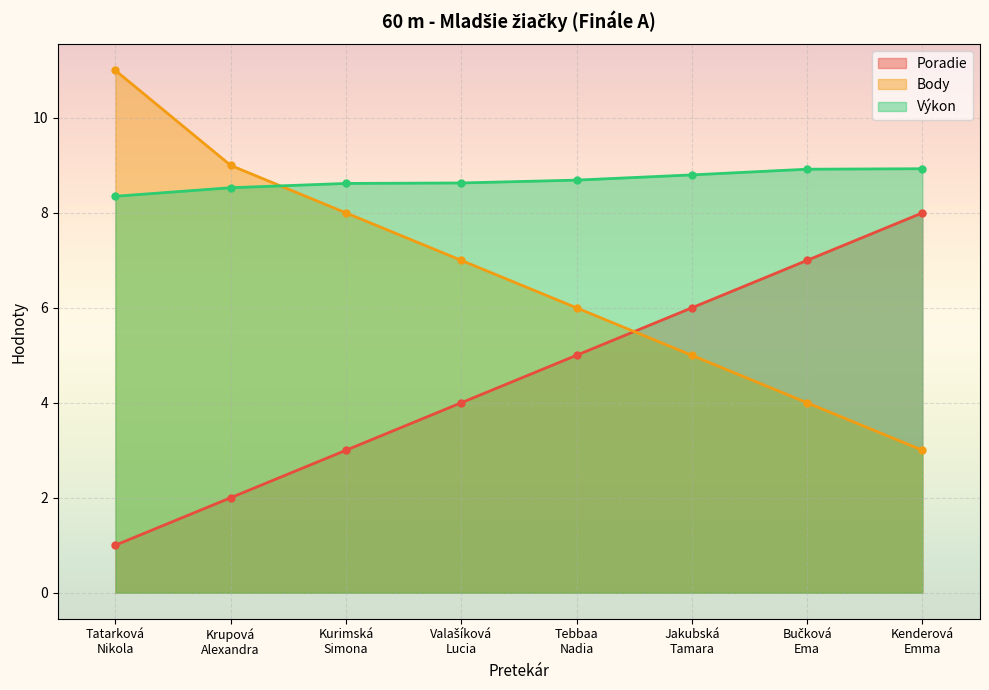

What is the label of the 3rd point from the left?

Kurimská
Simona